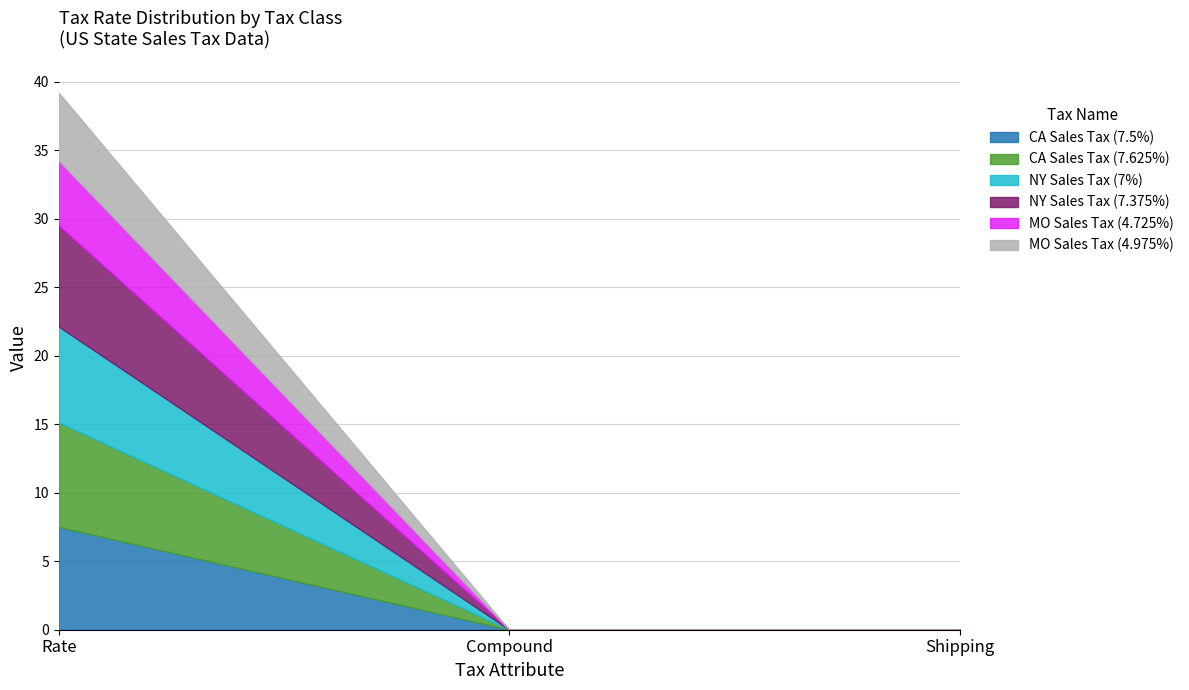

Reading left to right, what are all the values shown in this chart?

CA Sales Tax (7.5%): 7.5	0.0	0.0
CA Sales Tax (7.625%): 7.6	0.0	0.0
NY Sales Tax (7%): 7.0	0.0	0.0
NY Sales Tax (7.375%): 7.4	0.0	0.0
MO Sales Tax (4.725%): 4.7	0.0	0.0
MO Sales Tax (4.975%): 5.0	0.0	0.0